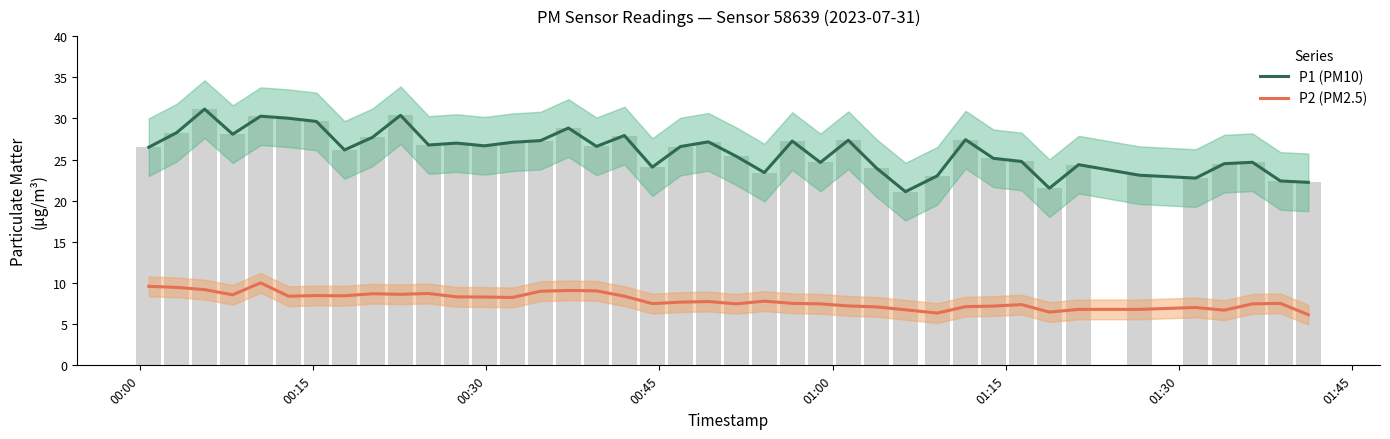

How many groups of bars are there?

40